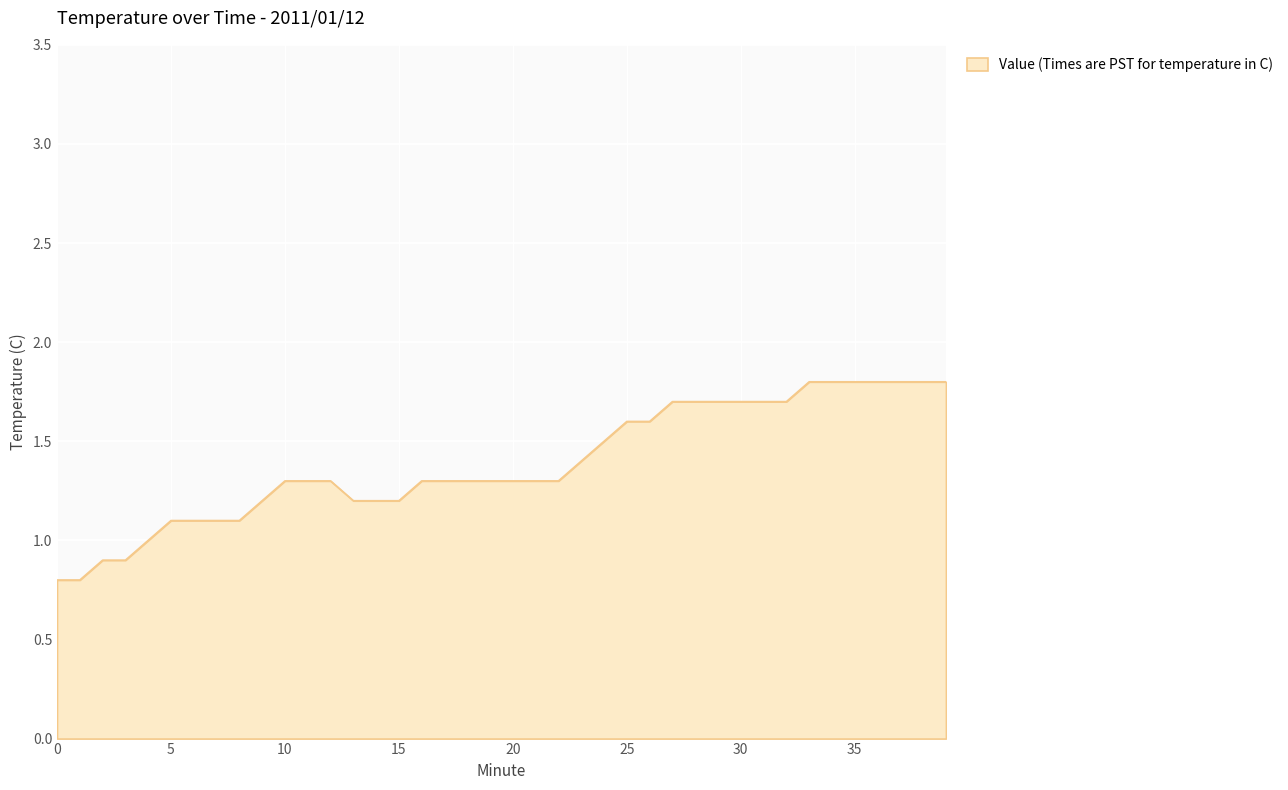

What is the difference between the maximum and minimum values?

1.0